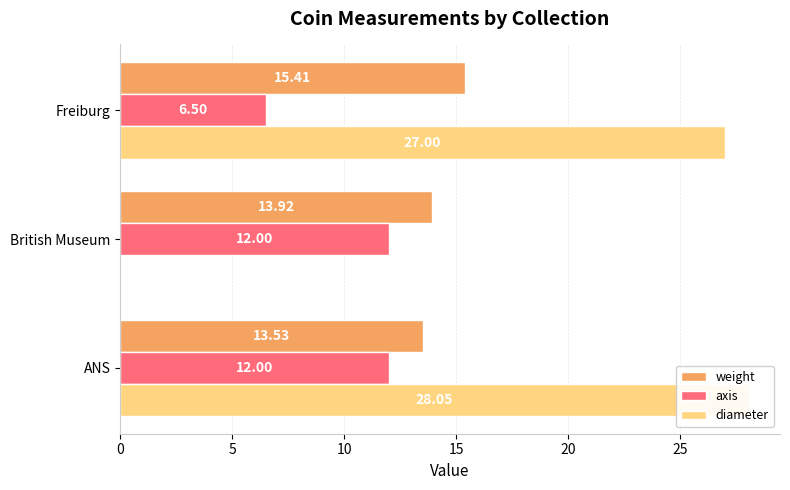

Reading left to right, transcribe all the data shown in this chart.

weight: 13.5	13.9	15.4
axis: 12.0	12.0	6.5
diameter: 28.1	0.0	27.0